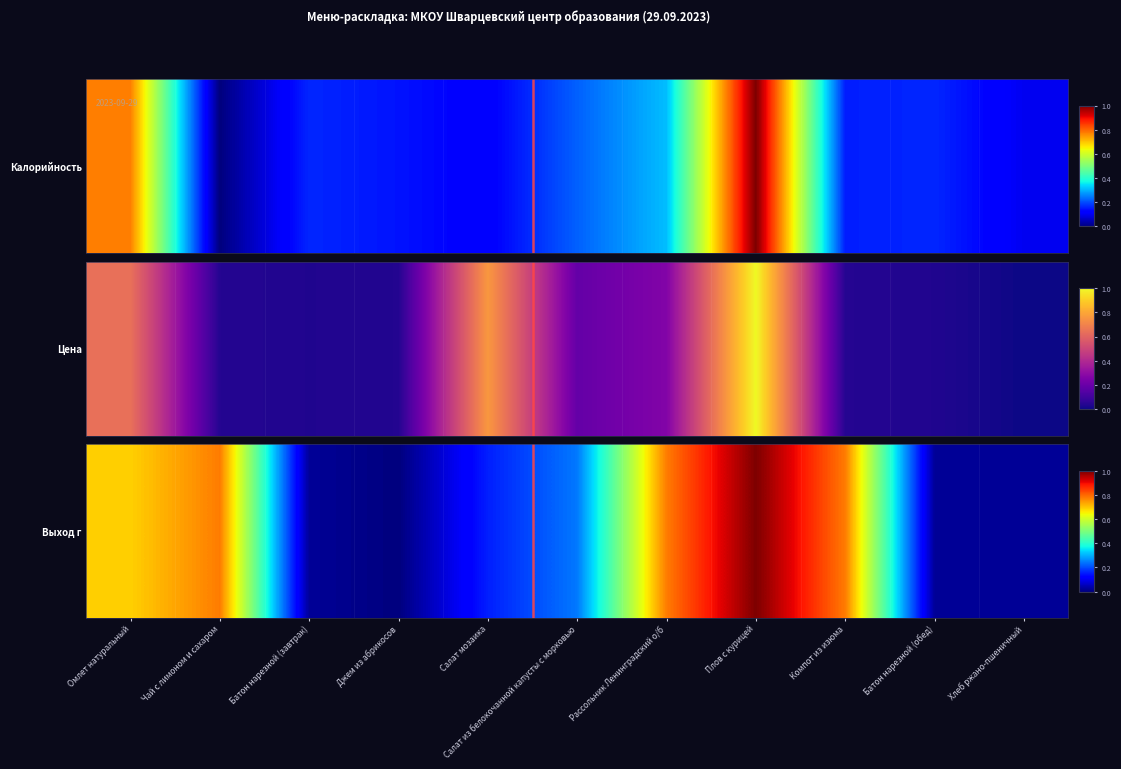

Reading left to right, transcribe all the data shown in this chart.

Омлет натуральный=0.7	Чай с лимоном и сахаром=0.8	Батон нарезной (завтрак)=0.0	Джем из абрикосов=0.0	Салат мозаика=0.2	Салат из белокочанной капусты с морковью=0.2	Рассольник Ленинградский о/б=0.8	Плов с курицей=1.0	Компот из изюма=0.8	Батон нарезной (обед)=0.0	Хлеб ржано-пшеничный=0.0